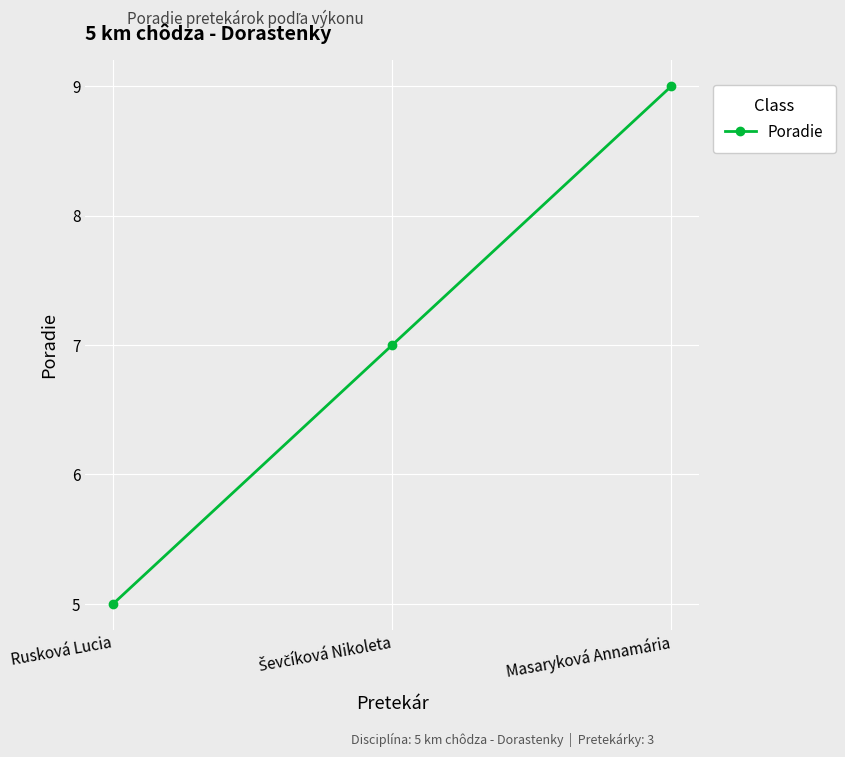

What is the label of the 1st point from the right?

Masaryková Annamária